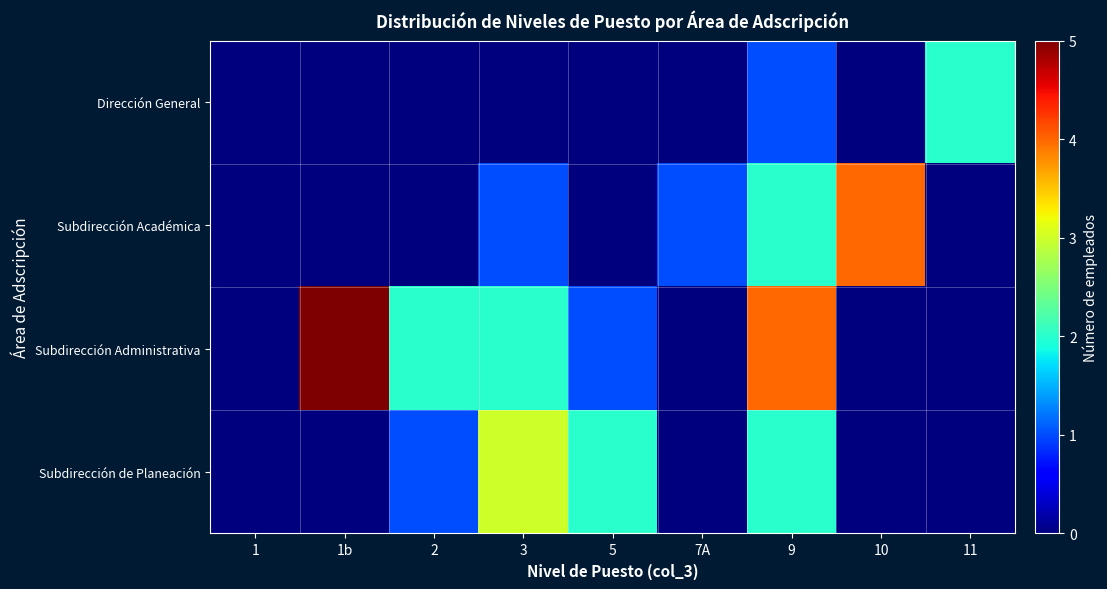

Rank the series by their maximum value, from highest to lowest.

Subdirección Administrativa, Subdirección Académica, Subdirección de Planeación, Dirección General